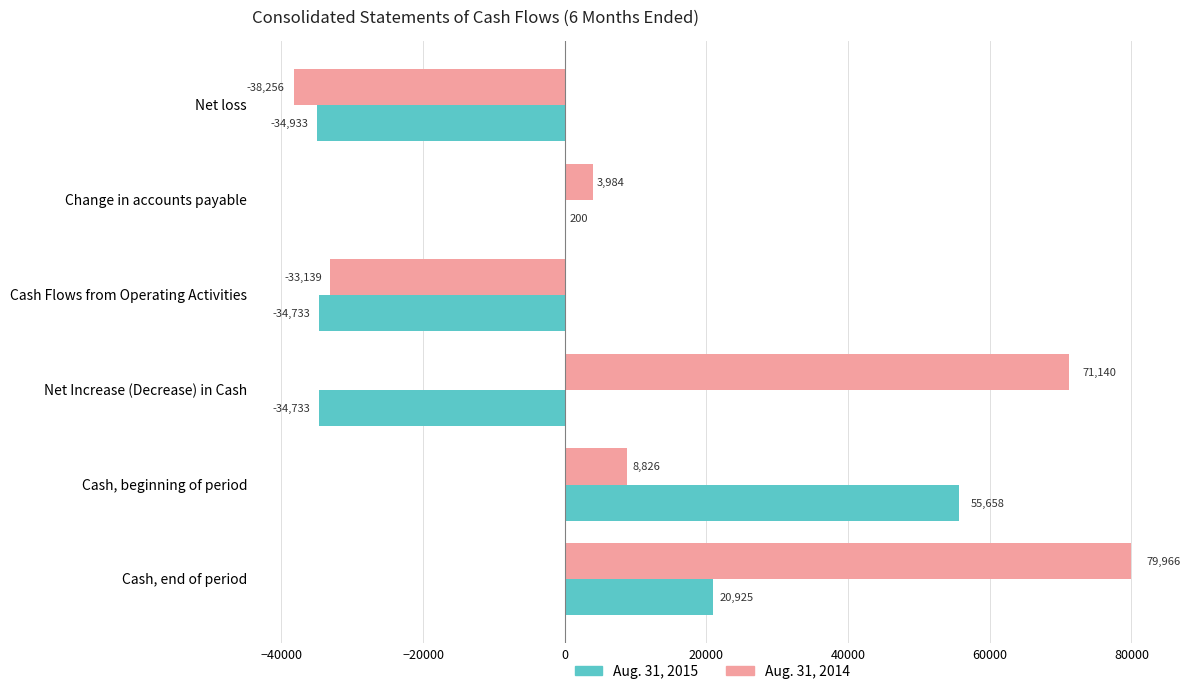

Is the value of Aug. 31, 2014 at Cash Flows from Operating Activities greater than the value of Aug. 31, 2015 at Cash, end of period?

No